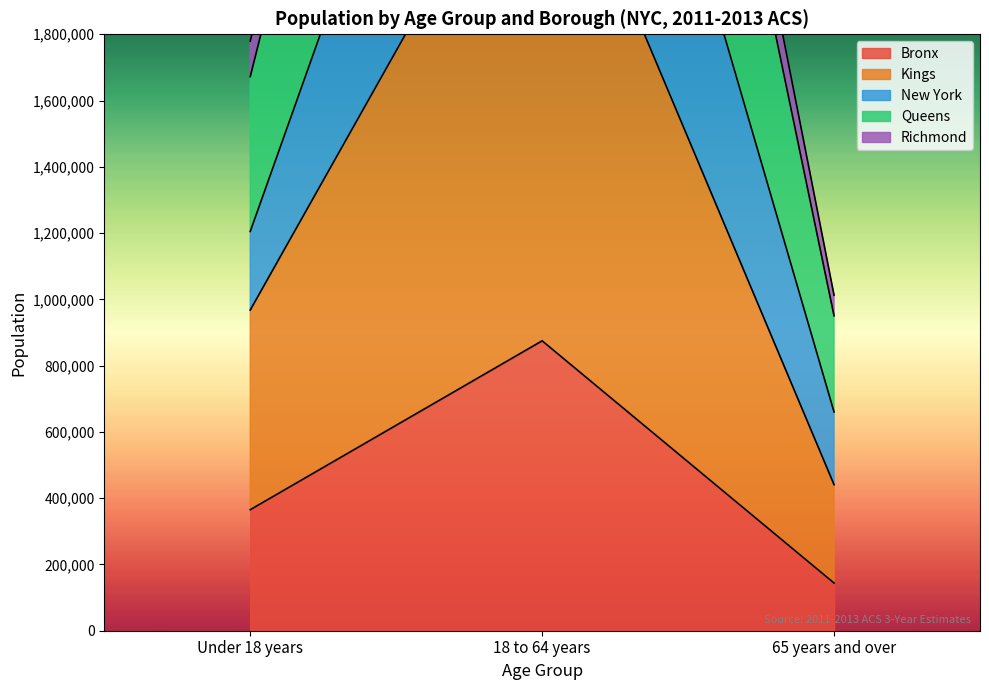

What is the greatest value displayed?

5485873